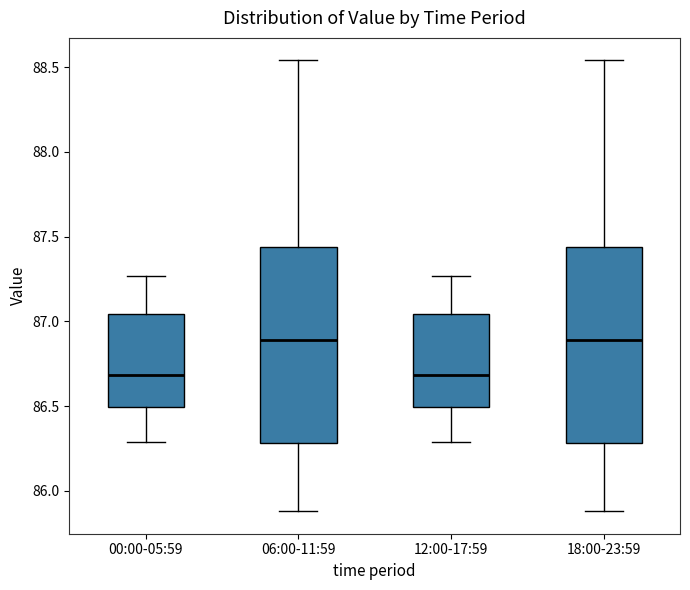

Reading left to right, read every box against the y-axis: the position of its median line, the range the box covers, and the ends of its whiskers. The values are not printed on the chart, so give them approximately, as read against the axis.

00:00-05:59: median 86.70, box 86.50 to 87.05, whiskers 86.30 to 87.25
06:00-11:59: median 86.90, box 86.30 to 87.45, whiskers 85.90 to 88.55
12:00-17:59: median 86.70, box 86.50 to 87.05, whiskers 86.30 to 87.25
18:00-23:59: median 86.90, box 86.30 to 87.45, whiskers 85.90 to 88.55